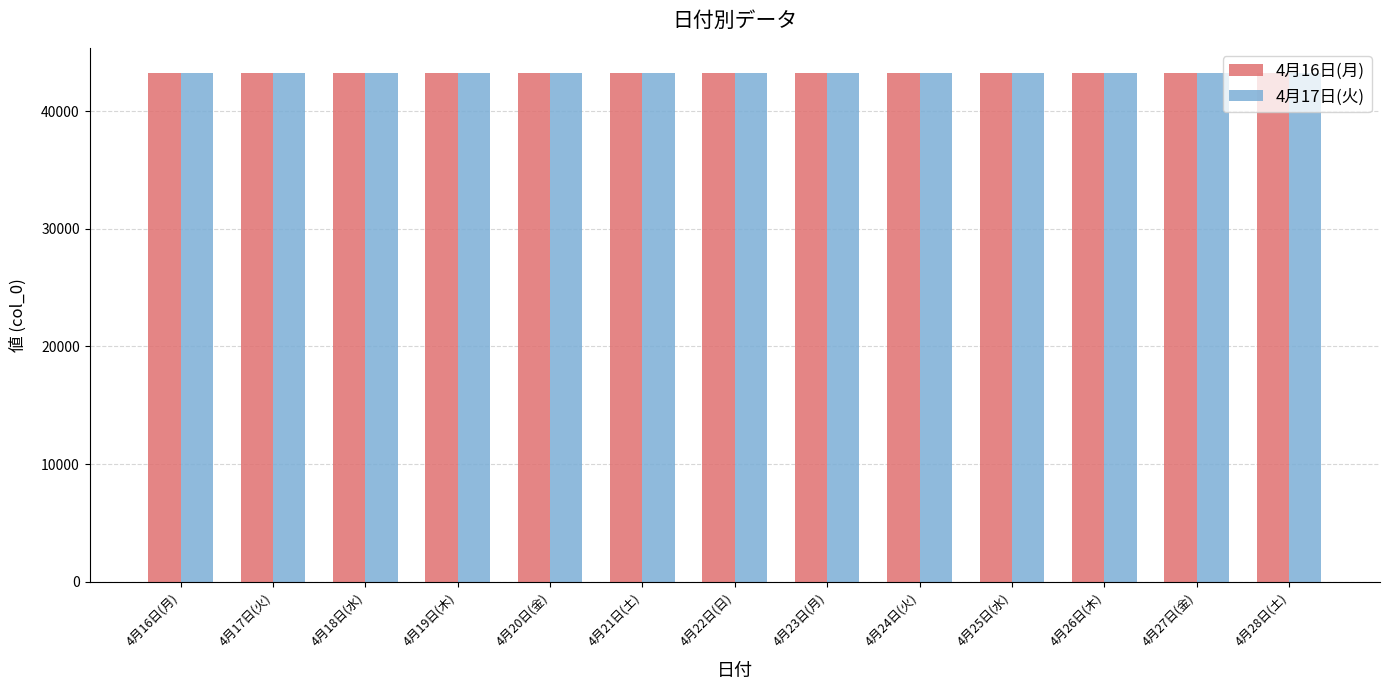

What are all the series names shown in the legend?

4月16日(月), 4月17日(火)